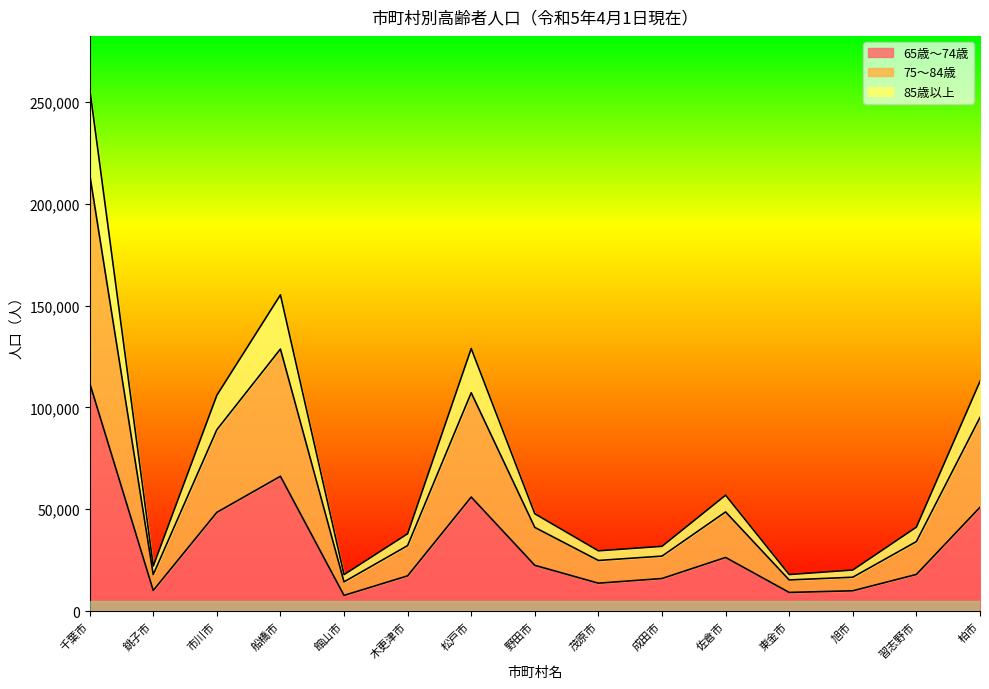

What is the label of the 3rd point from the left?

市川市